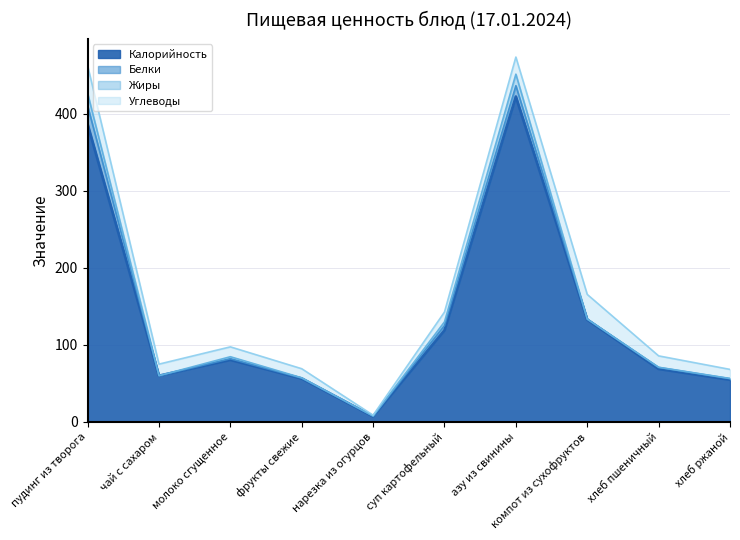

True or false: Углеводы has a value of 11.8 at хлеб ржаной.

True